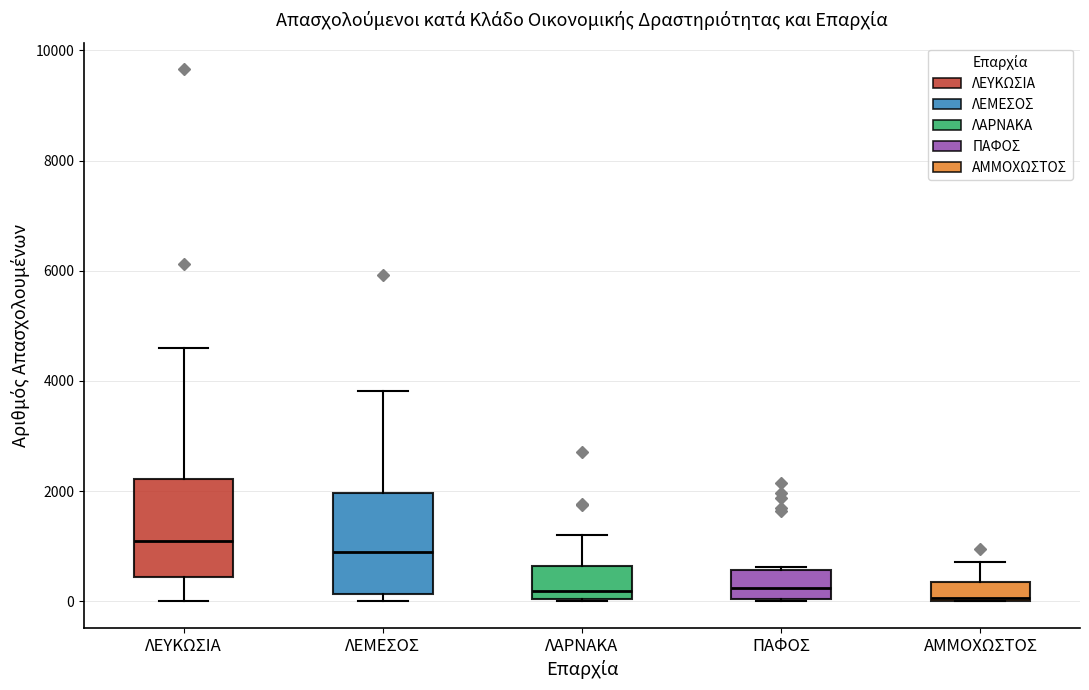

Where is the upper edge of the box for ΑΜΜΟΧΩΣΤΟΣ on the y-axis? The values are not printed on the chart, so give them approximately, as read against the axis.

400